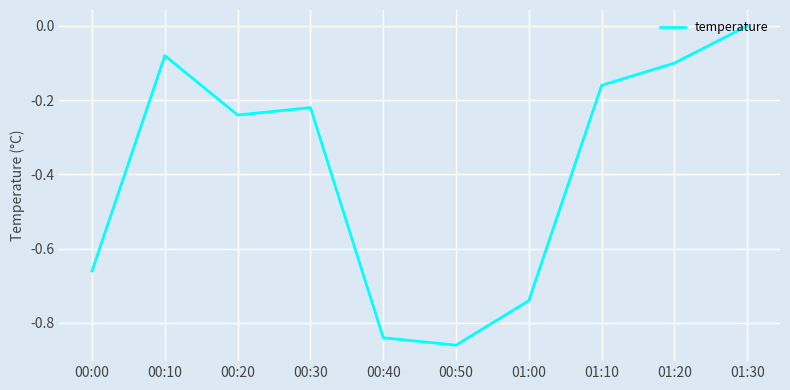

Count the number of categories in the chart.

10